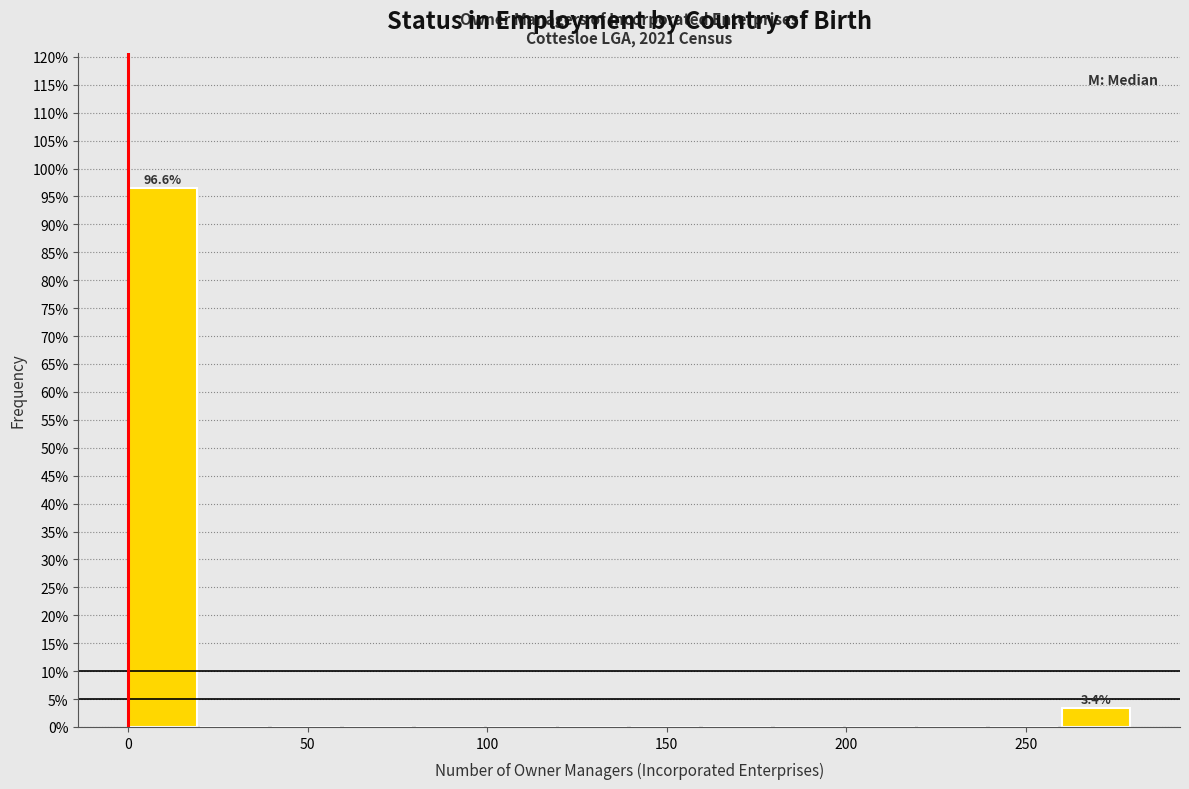

Which range on the x-axis has the tallest bar?

0 to 20